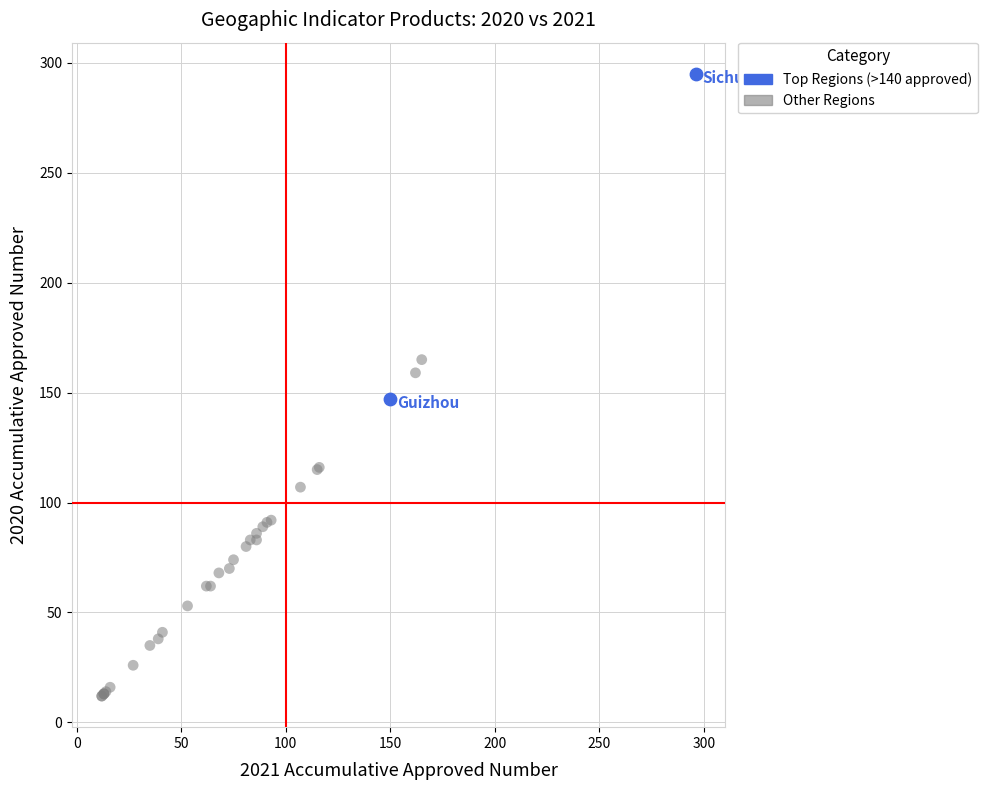

Which series contains the highest Y value?

Top Regions (>140 approved)